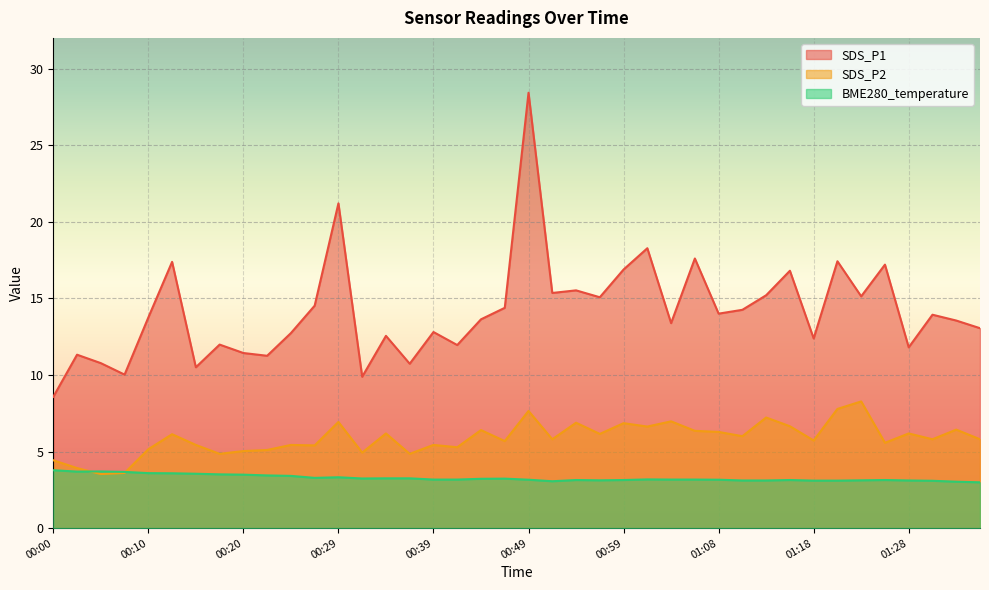

Rank the series by their average value, from lowest to highest.

BME280_temperature, SDS_P2, SDS_P1